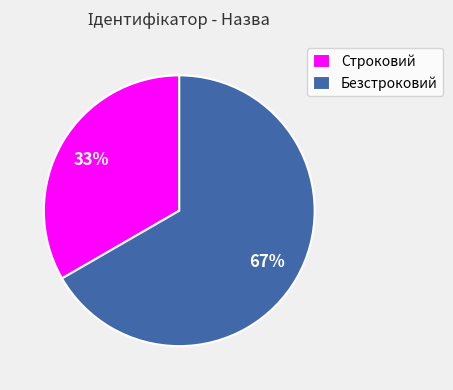

Is the sum of Строковий and Безстроковий greater than half?

Yes